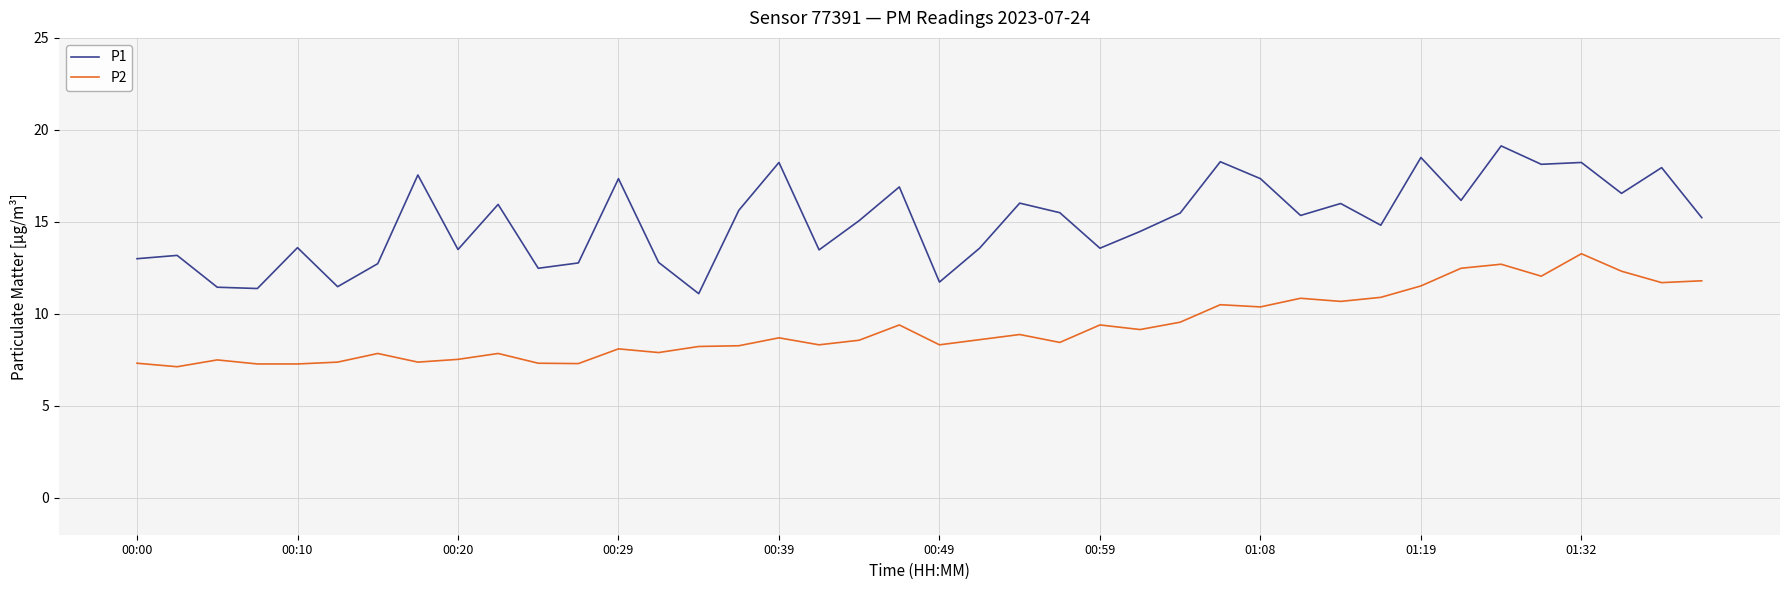

True or false: P1 and P2 intersect in this chart.

False